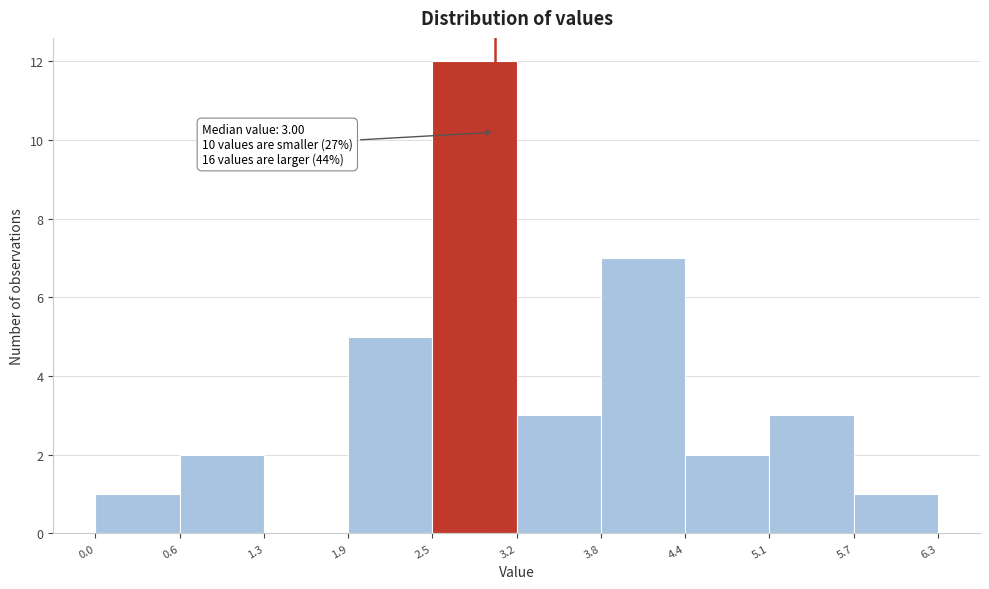

Over which range of the x-axis is the bar tallest?

2.5 to 3.2